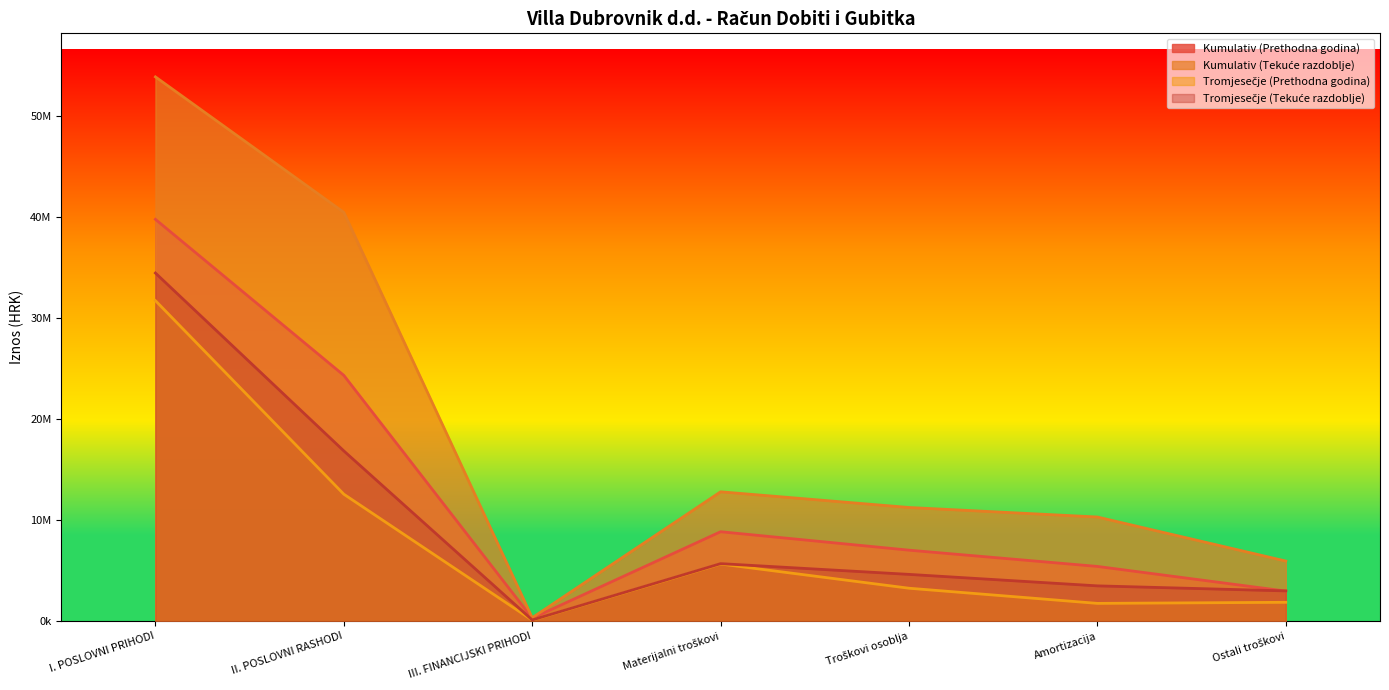

True or false: Tromjesečje (Prethodna godina) has a value of 1767476 at Amortizacija.

True